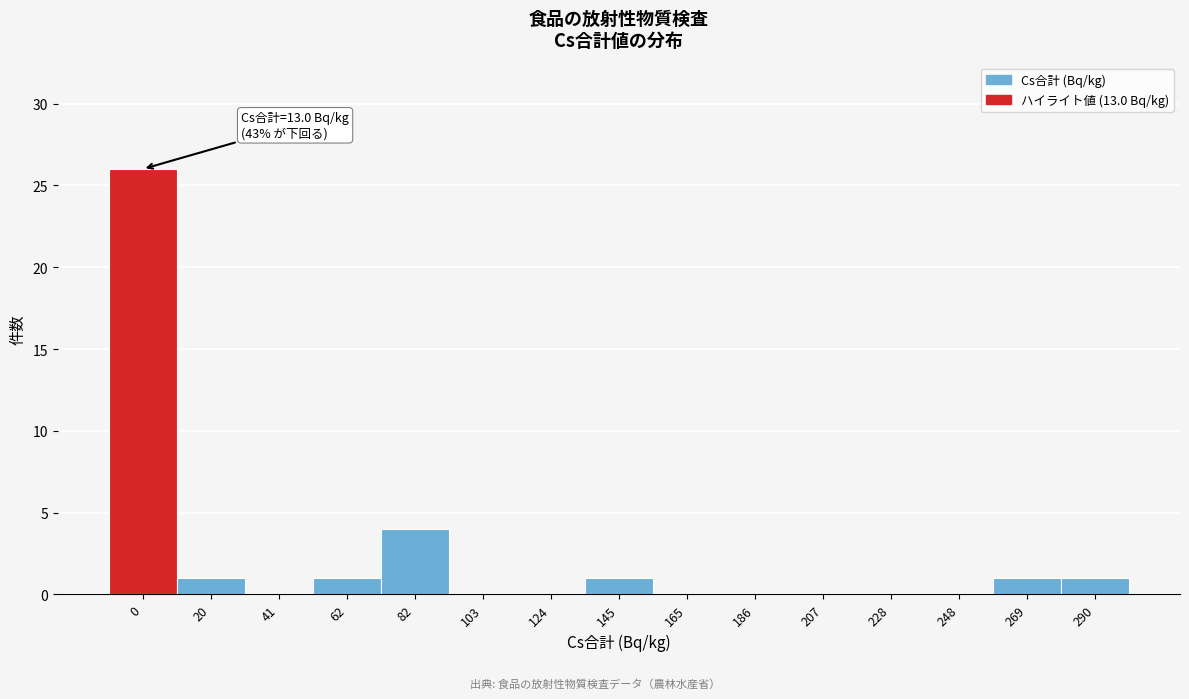

Reading left to right, extract all data points from this chart.

0=26	20=1	41=0	62=1	82=4	103=0	124=0	145=1	165=0	186=0	207=0	228=0	248=0	269=1	290=1